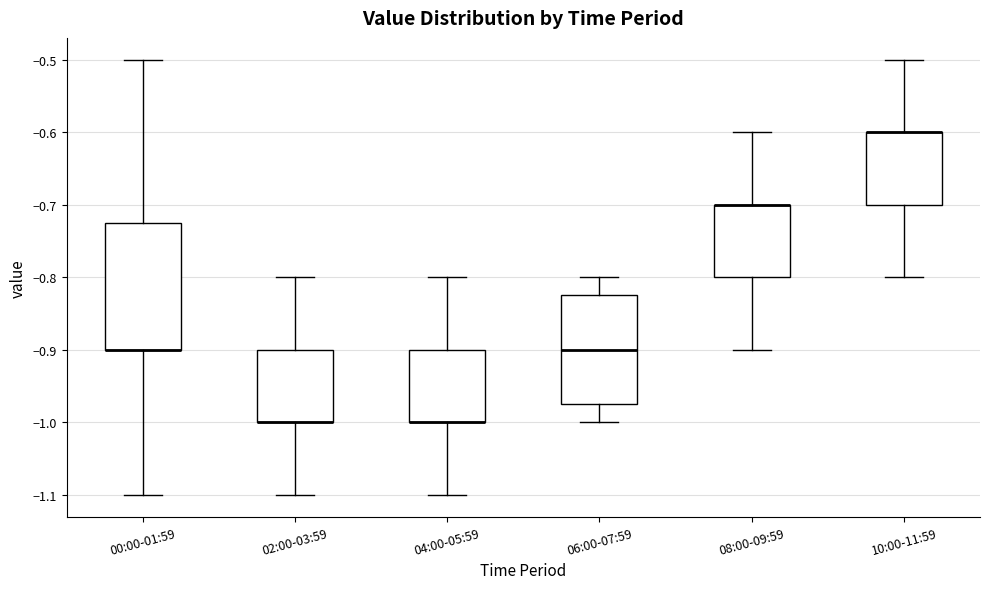

Comparing the boxes themselves (not the whiskers), which one is the tallest?

00:00-01:59